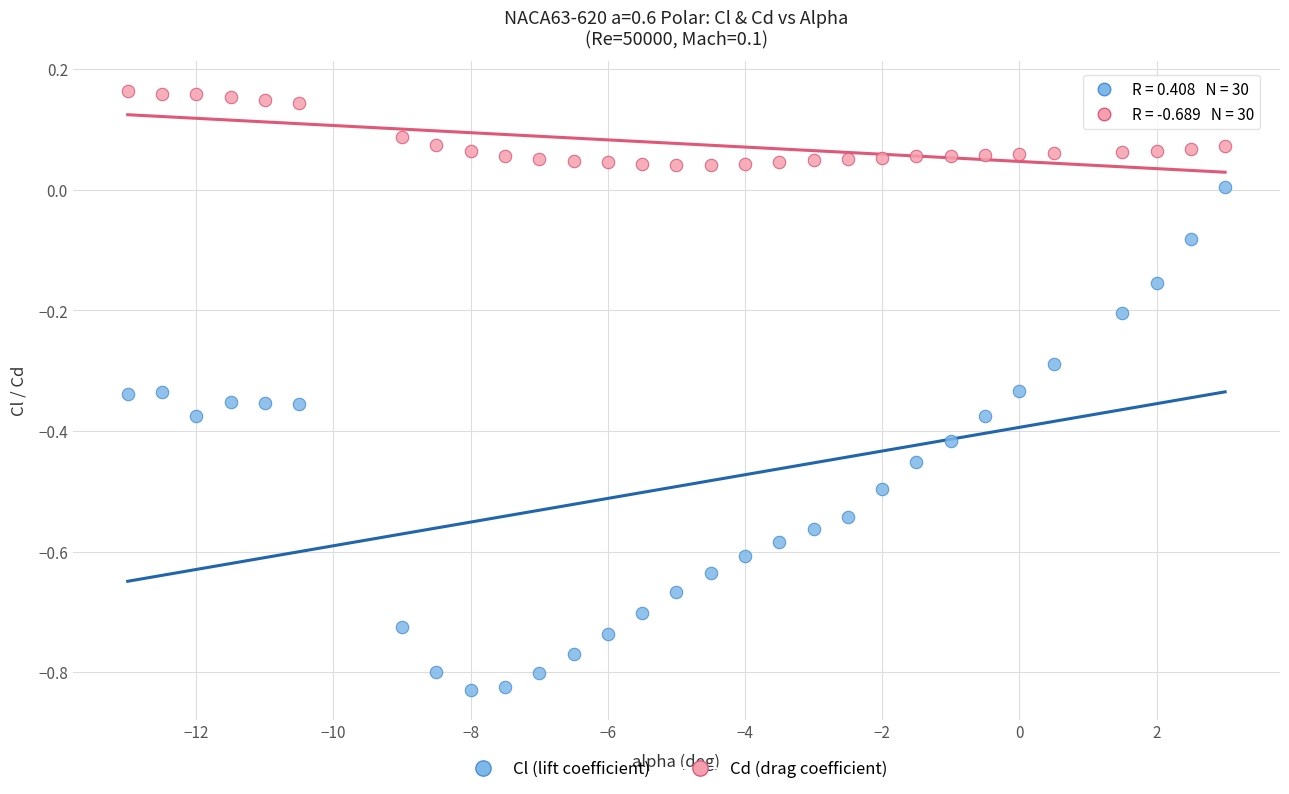

Across all data points, what is the range of Y values (max minus min)?

1.0